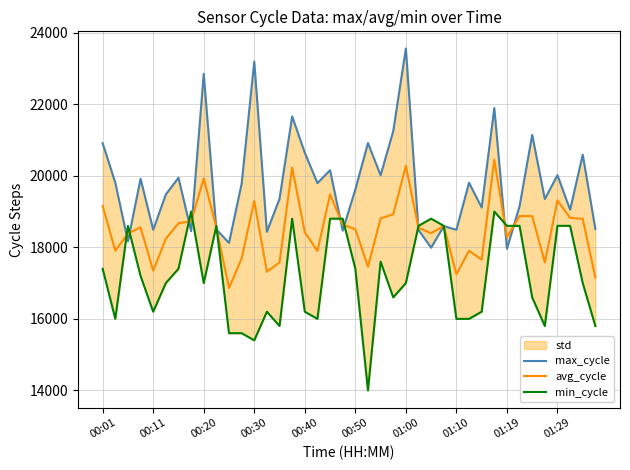

How many intersections are there between max_cycle and avg_cycle?

12